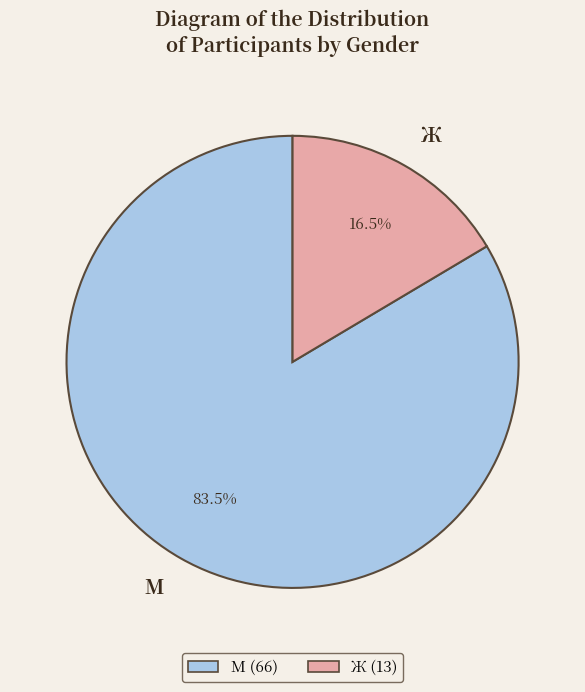

Does М account for over 50% of the chart?

Yes